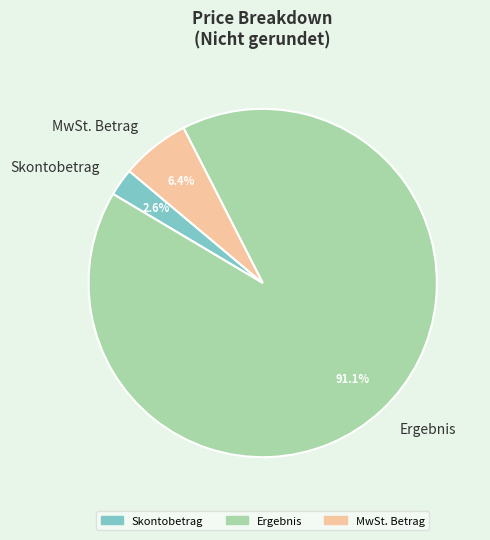

Rank the categories by value from highest to lowest.

Ergebnis, MwSt. Betrag, Skontobetrag